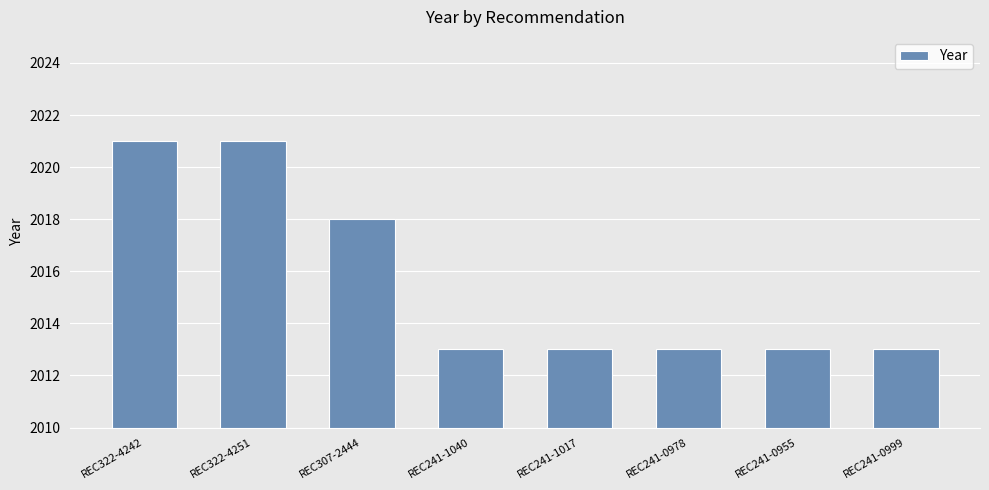

What is the sum of the values at REC241-0999 and REC322-4242?

4034